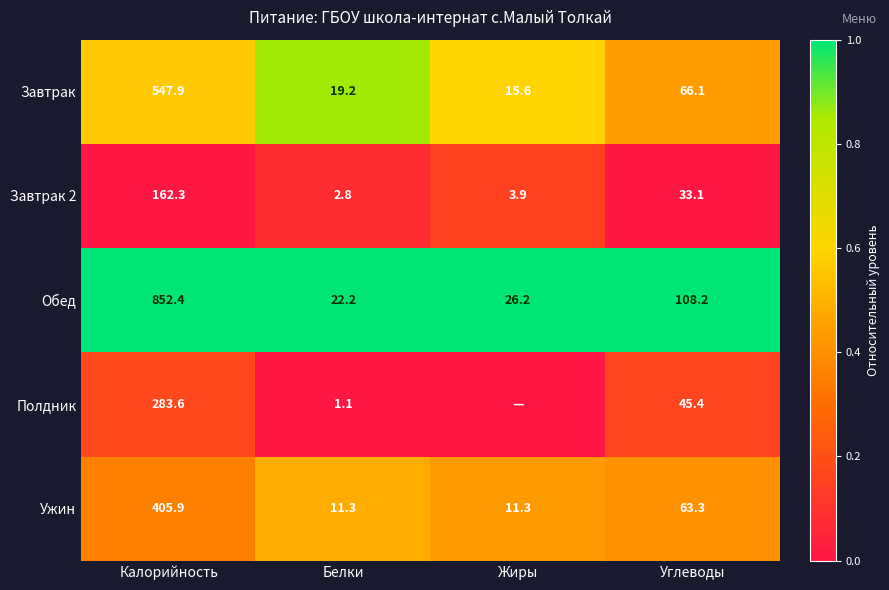

How many data points does each series have?

4